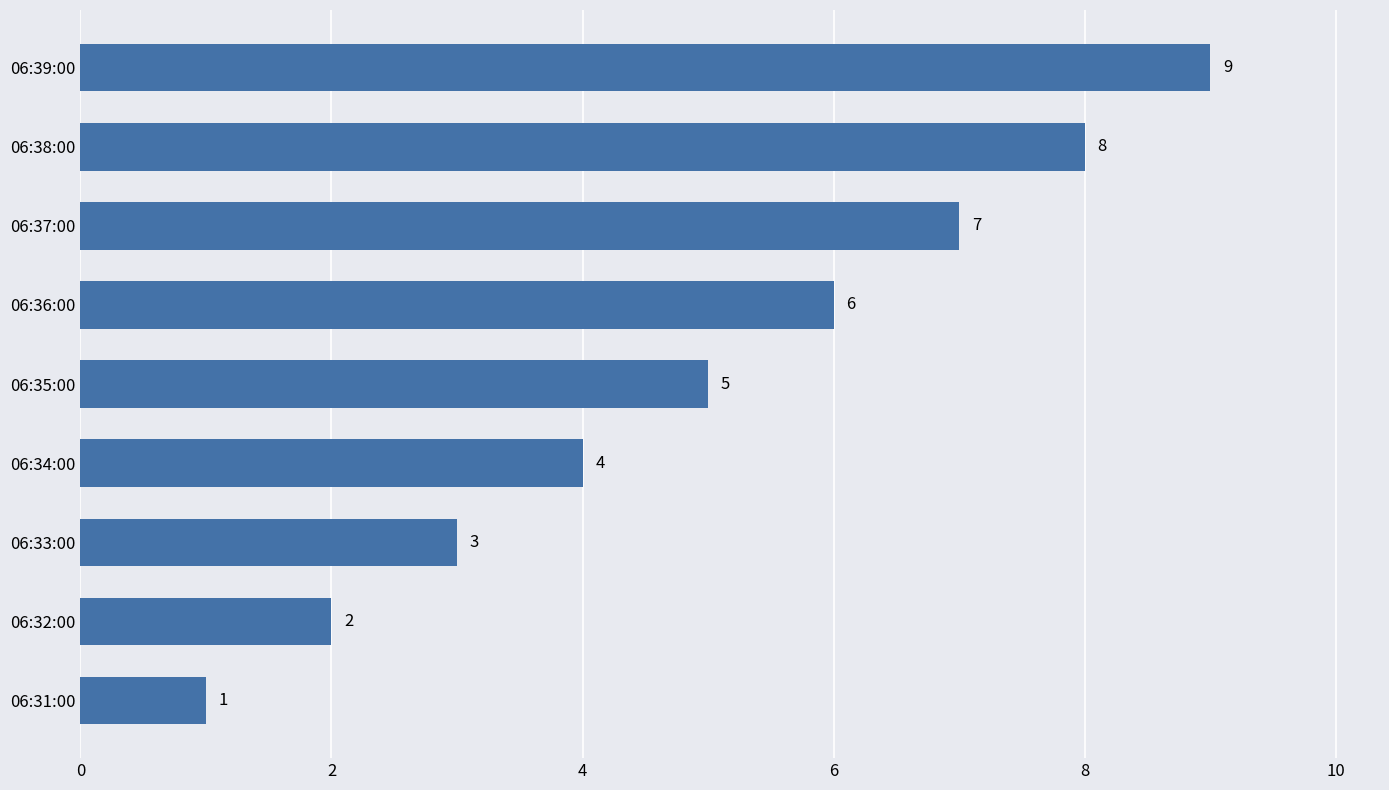

List the labels in order of value, smallest first.

06:31:00, 06:32:00, 06:33:00, 06:34:00, 06:35:00, 06:36:00, 06:37:00, 06:38:00, 06:39:00